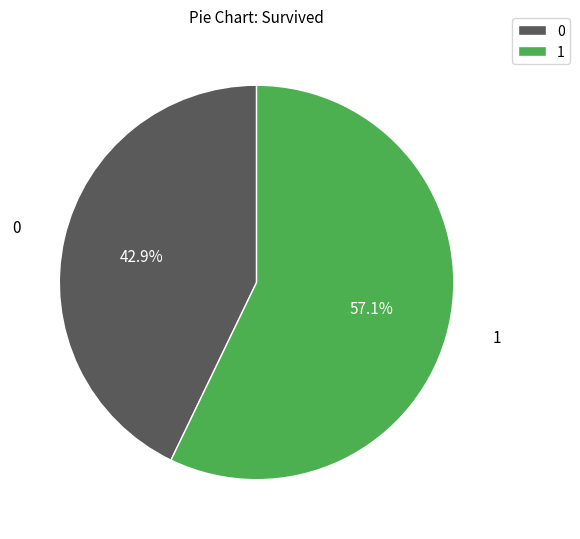

Is there a majority slice in this chart?

Yes